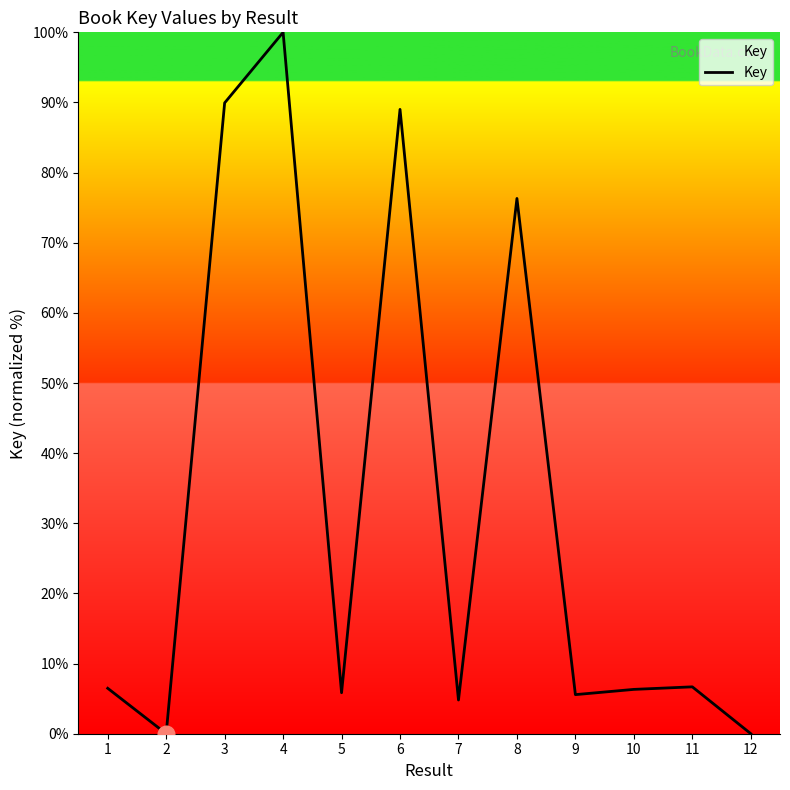

At which category does the data reach its first local peak?

4